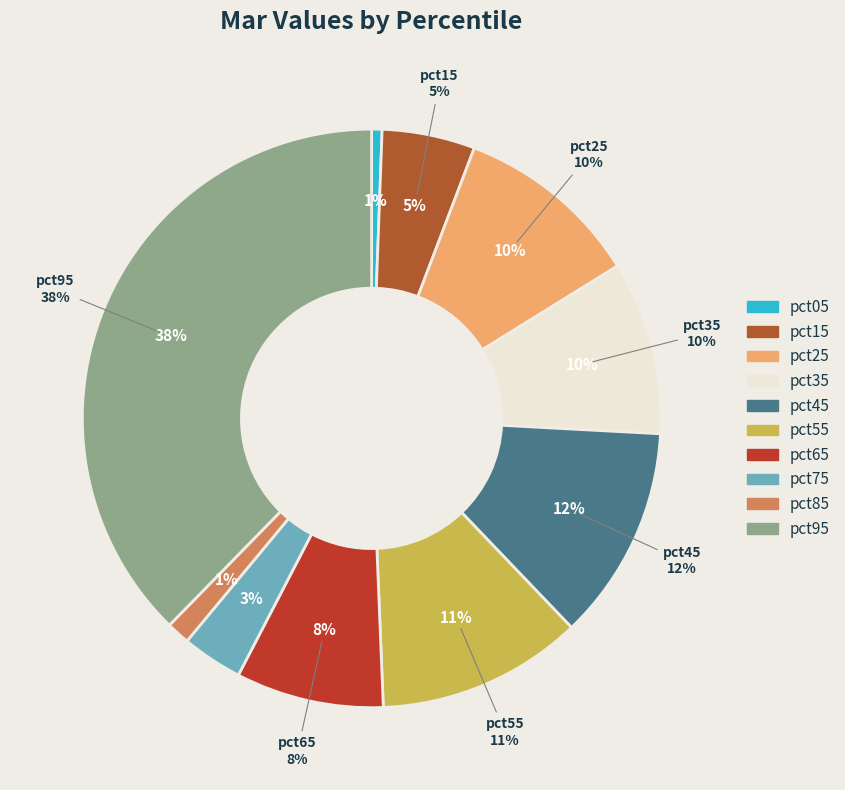

Is the sum of pct25 and pct85 greater than half?

No